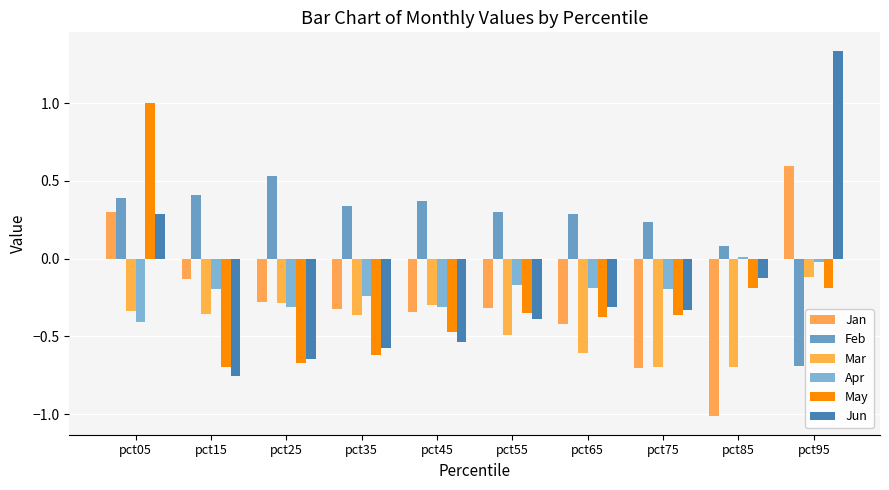

Reading left to right, extract all data points from this chart.

Jan: 0.3	-0.1	-0.3	-0.3	-0.3	-0.3	-0.4	-0.7	-1.0	0.6
Feb: 0.4	0.4	0.5	0.3	0.4	0.3	0.3	0.2	0.1	-0.7
Mar: -0.3	-0.4	-0.3	-0.4	-0.3	-0.5	-0.6	-0.7	-0.7	-0.1
Apr: -0.4	-0.2	-0.3	-0.2	-0.3	-0.2	-0.2	-0.2	0.0	-0.0
May: 1.0	-0.7	-0.7	-0.6	-0.5	-0.3	-0.4	-0.4	-0.2	-0.2
Jun: 0.3	-0.8	-0.6	-0.6	-0.5	-0.4	-0.3	-0.3	-0.1	1.3